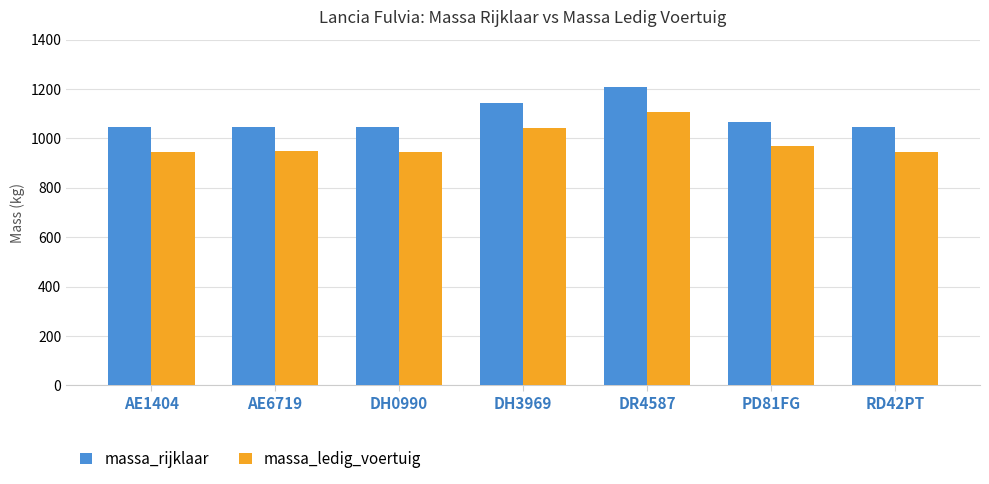

What is the greatest value displayed?

1206